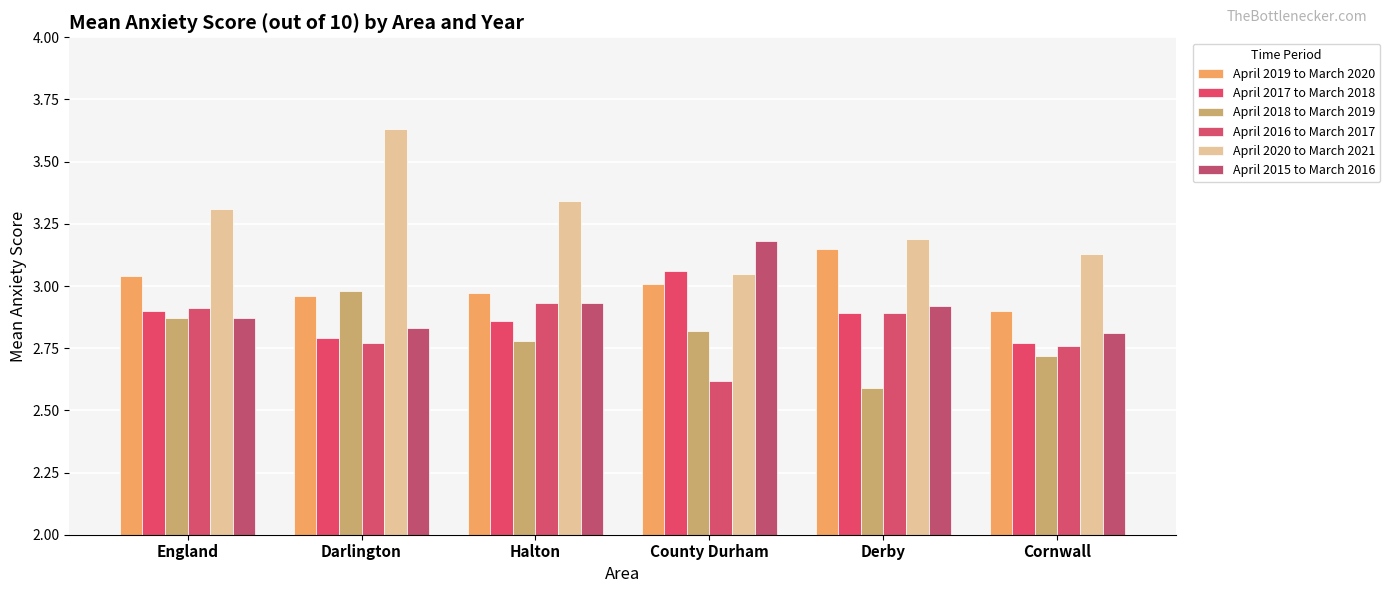

What is the value of the April 2017 to March 2018 bar at the 5th from the left?

2.9